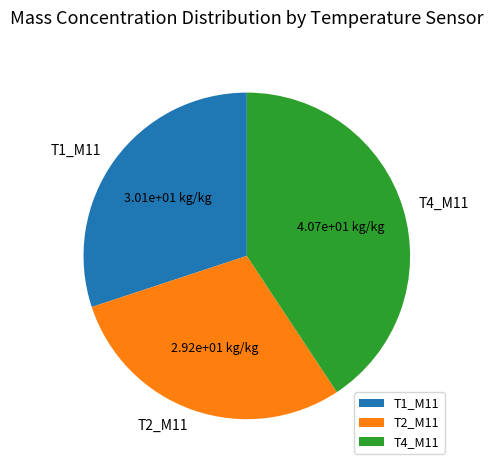

Does any single category account for the majority?

No